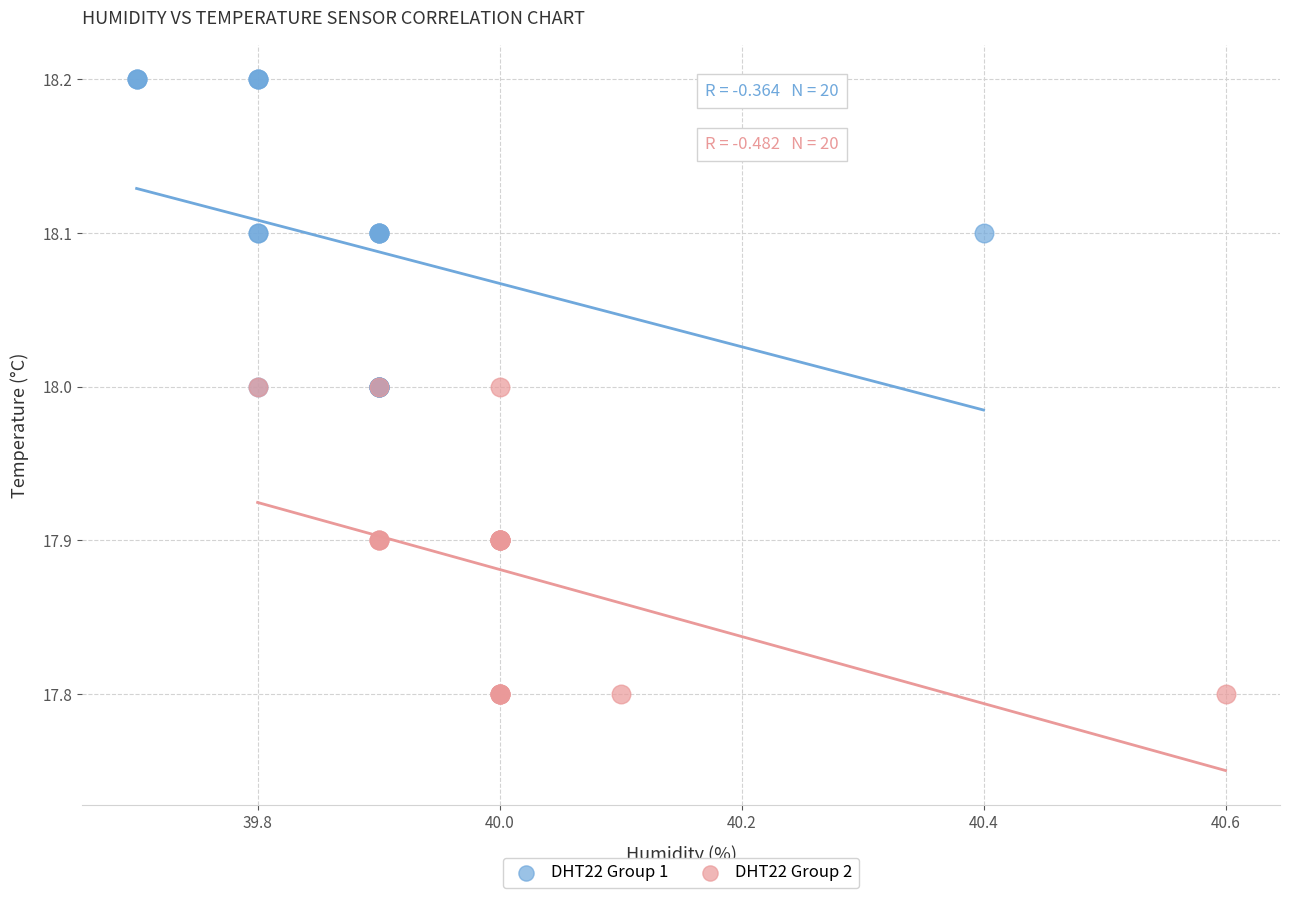

What are all the series names shown in the legend?

DHT22 Group 1, DHT22 Group 2